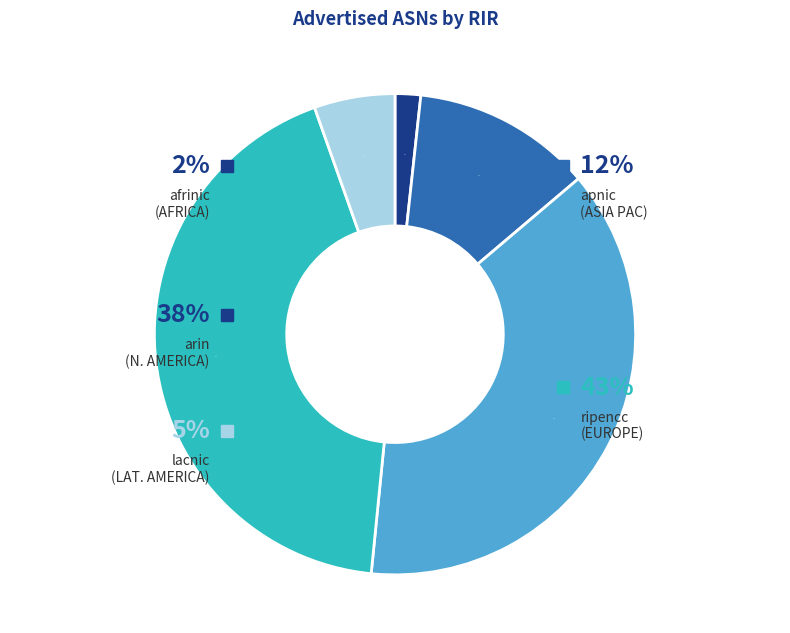

Combined, do afrinic and ripencc account for over 50%?

No